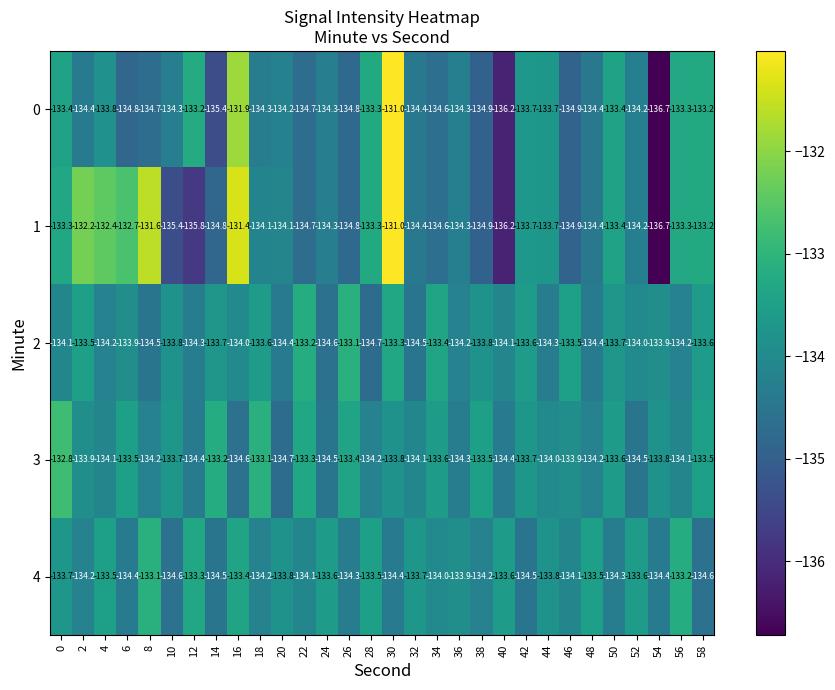

What is the spread (max minus min) of values at 36?

0.4